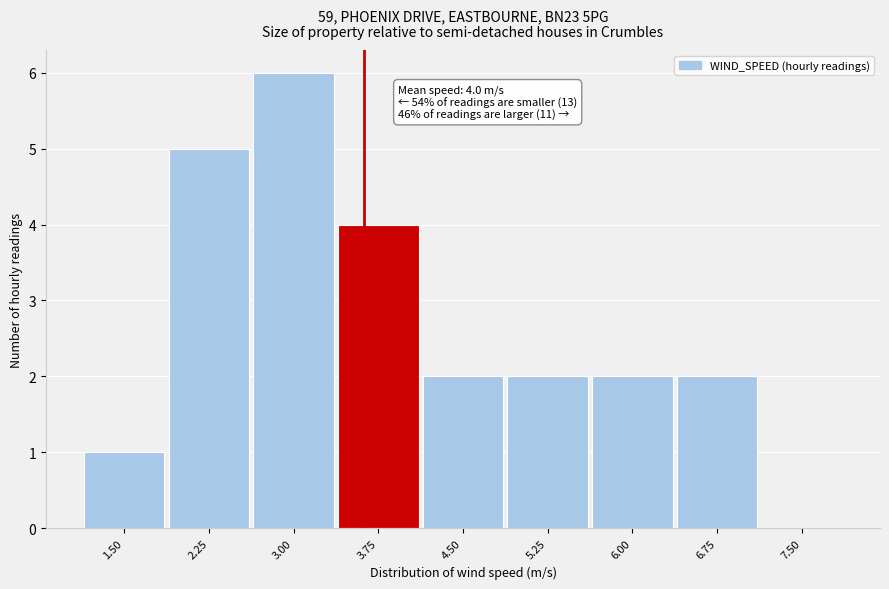

Reading left to right, list all the values displayed in this chart.

1.50=1	2.25=5	3.00=6	3.75=4	4.50=2	5.25=2	6.00=2	6.75=2	7.50=0